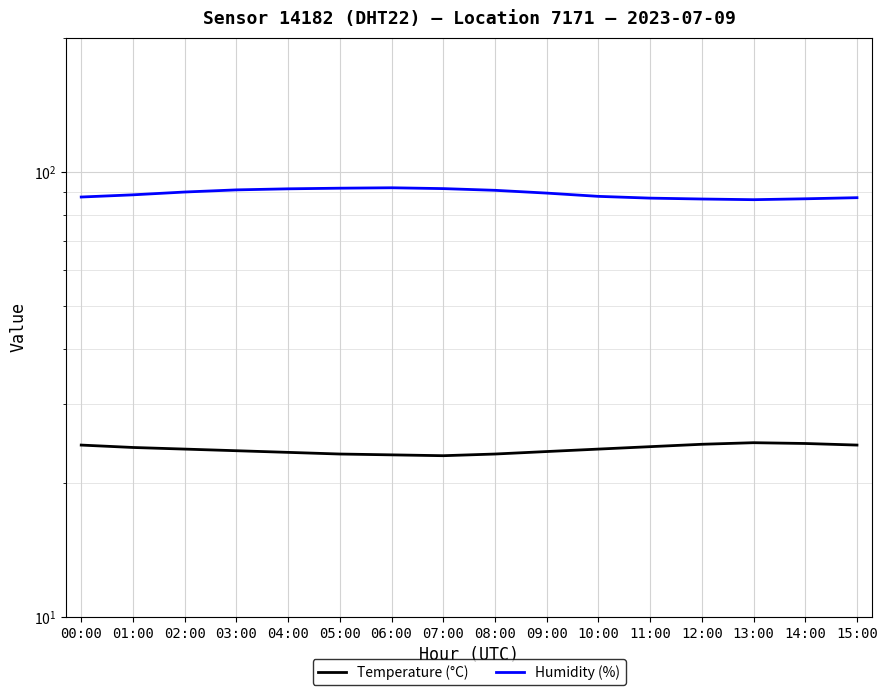

What is the highest value of the Temperature (°C) series?

24.6